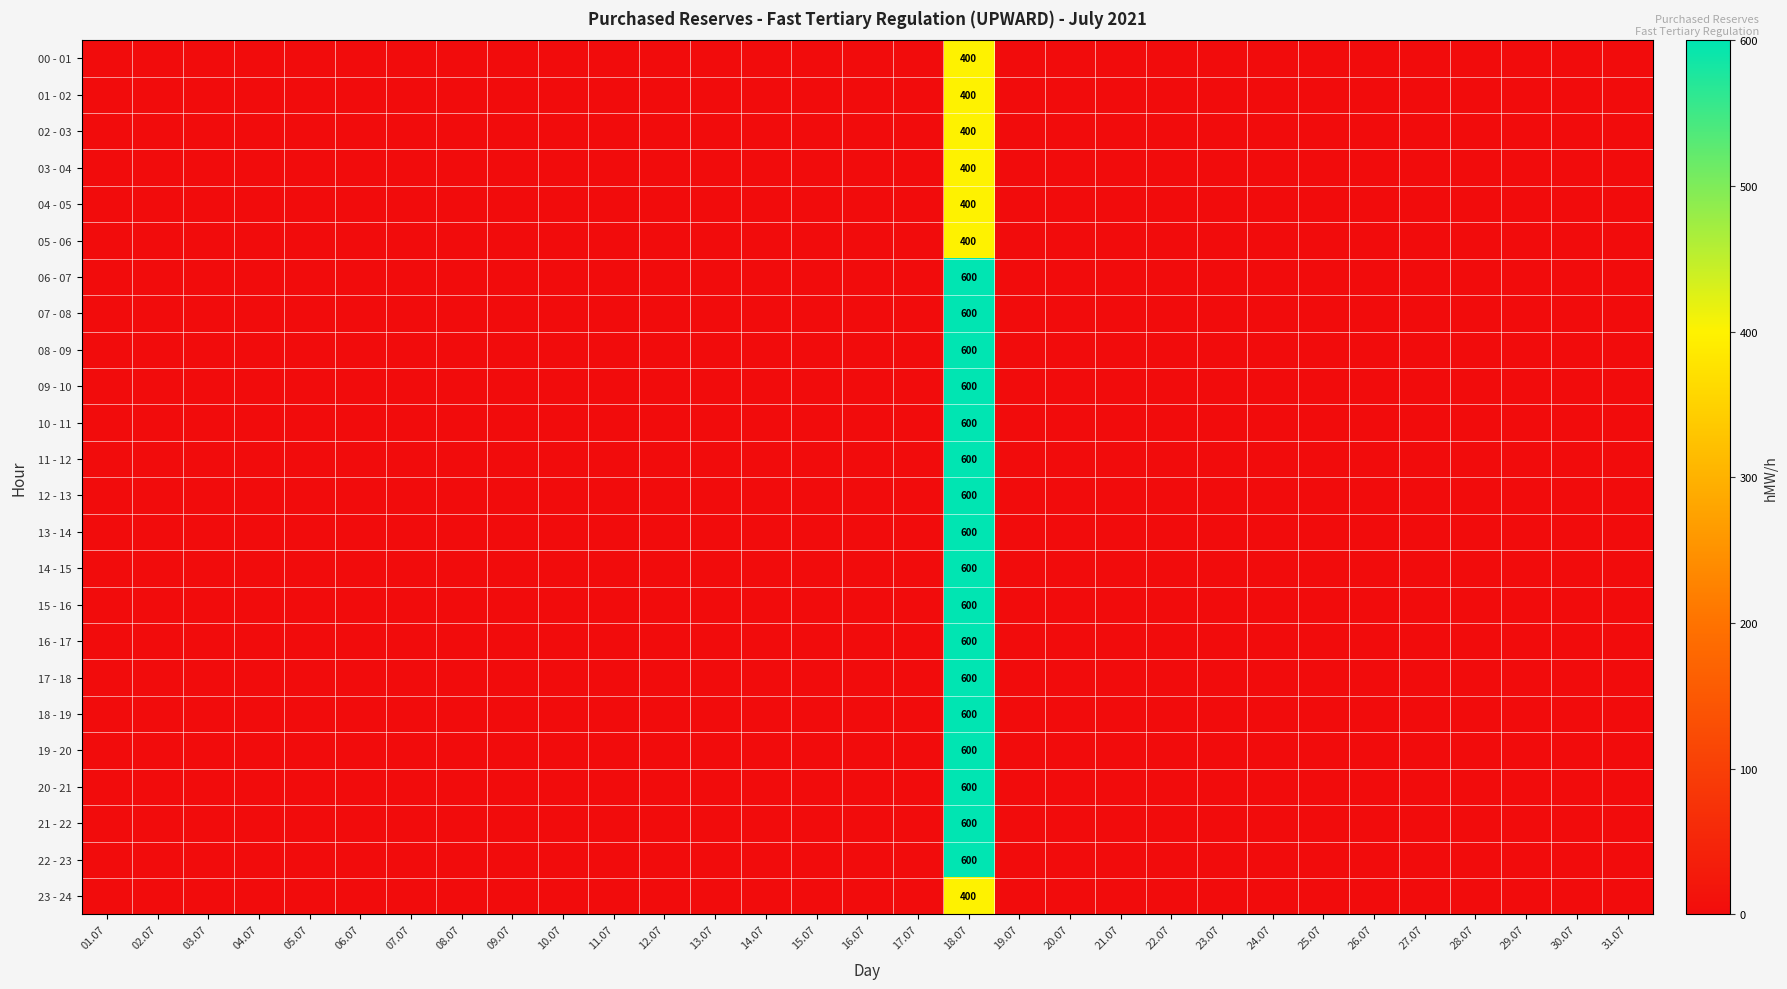

Rank the categories by 15 - 16 value from highest to lowest.

18.07, 01.07, 02.07, 03.07, 04.07, 05.07, 06.07, 07.07, 08.07, 09.07, 10.07, 11.07, 12.07, 13.07, 14.07, 15.07, 16.07, 17.07, 19.07, 20.07, 21.07, 22.07, 23.07, 24.07, 25.07, 26.07, 27.07, 28.07, 29.07, 30.07, 31.07